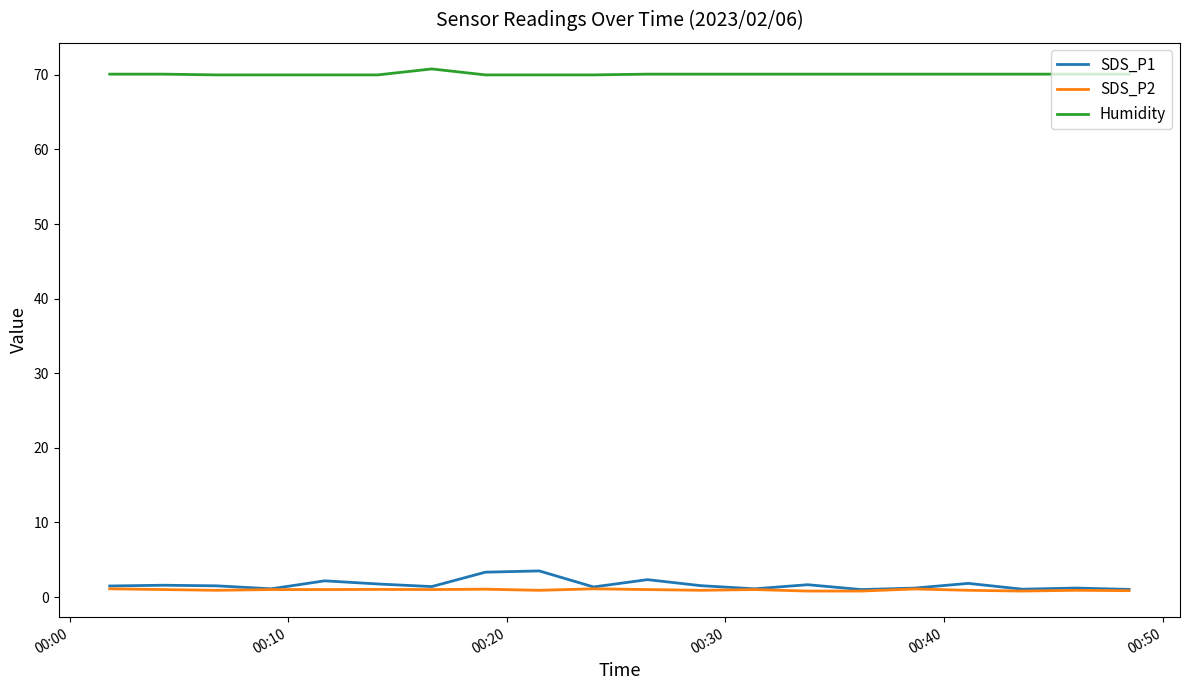

What is the greatest value displayed?

70.8